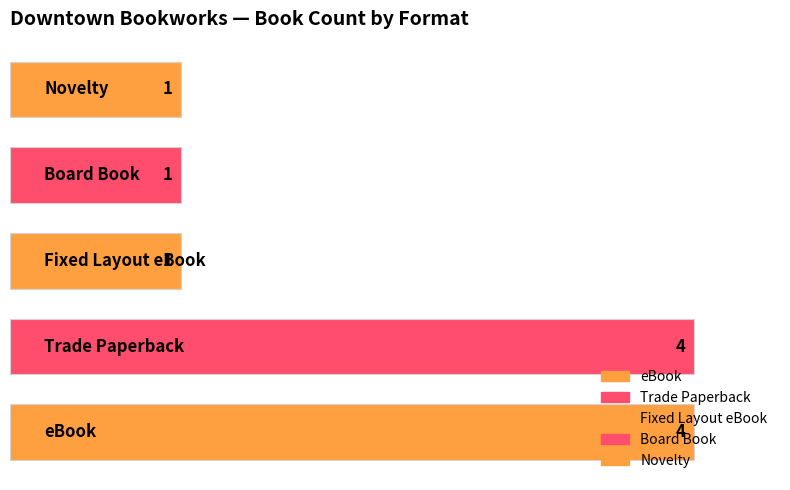

Count the values in the range 1 to 4.

5